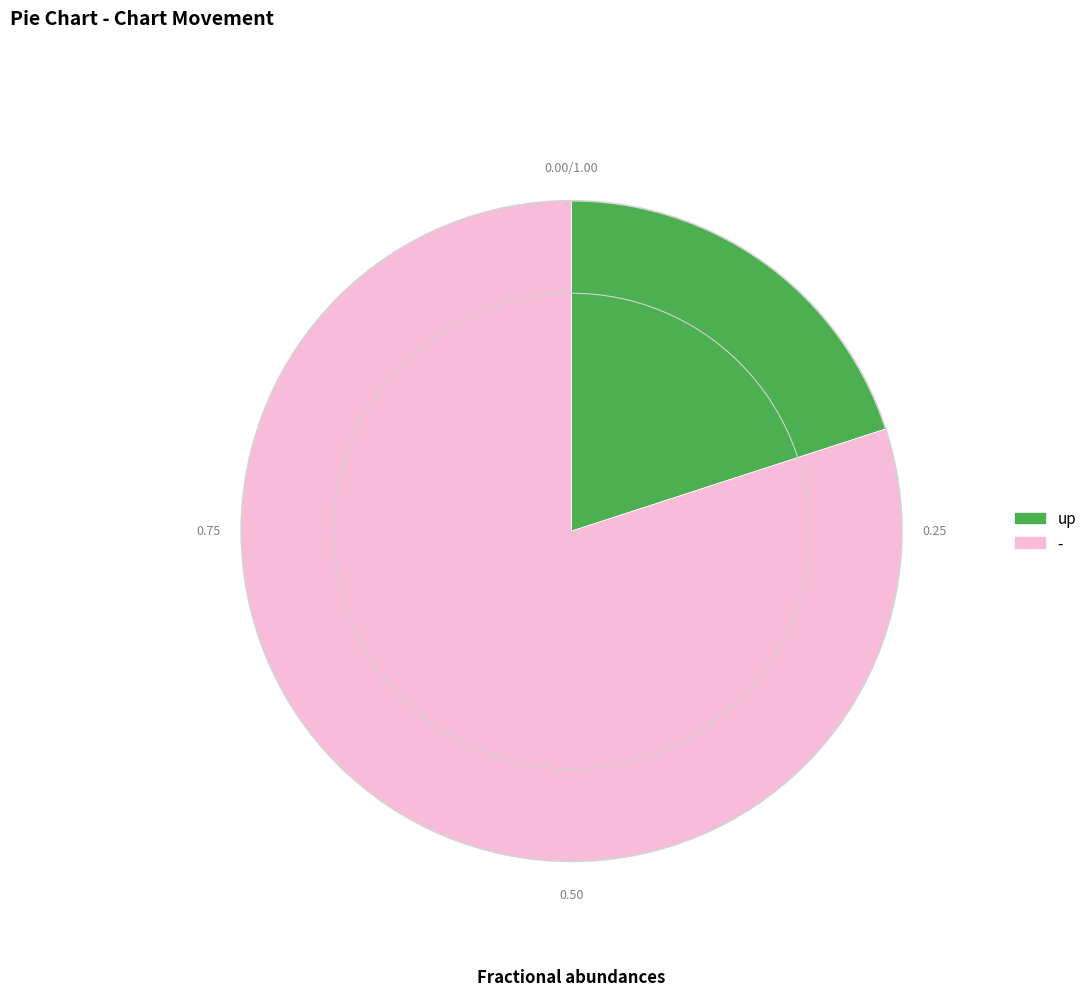

Which category has the biggest portion of the pie?

-